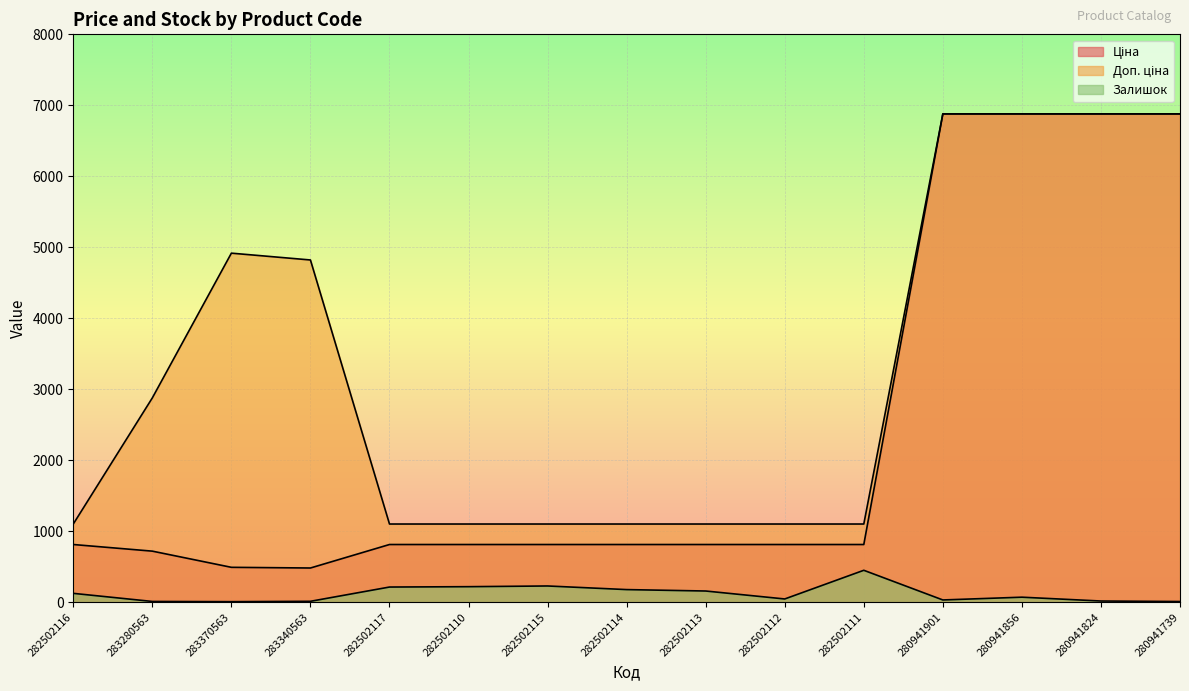

How many lines are shown in the chart?

3